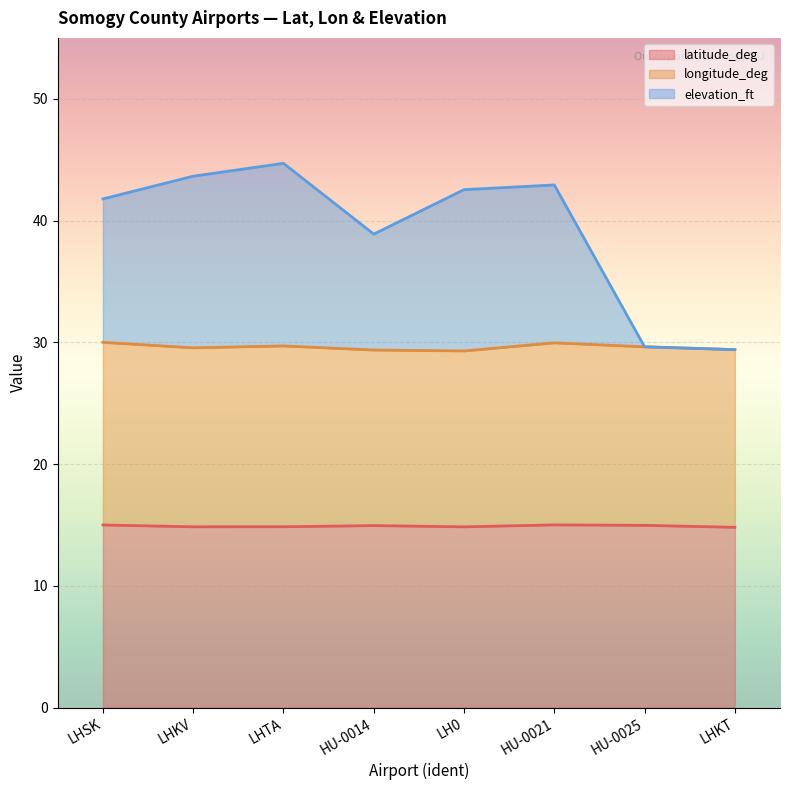

Which series changed the most between LHSK and LHKV?

elevation_ft